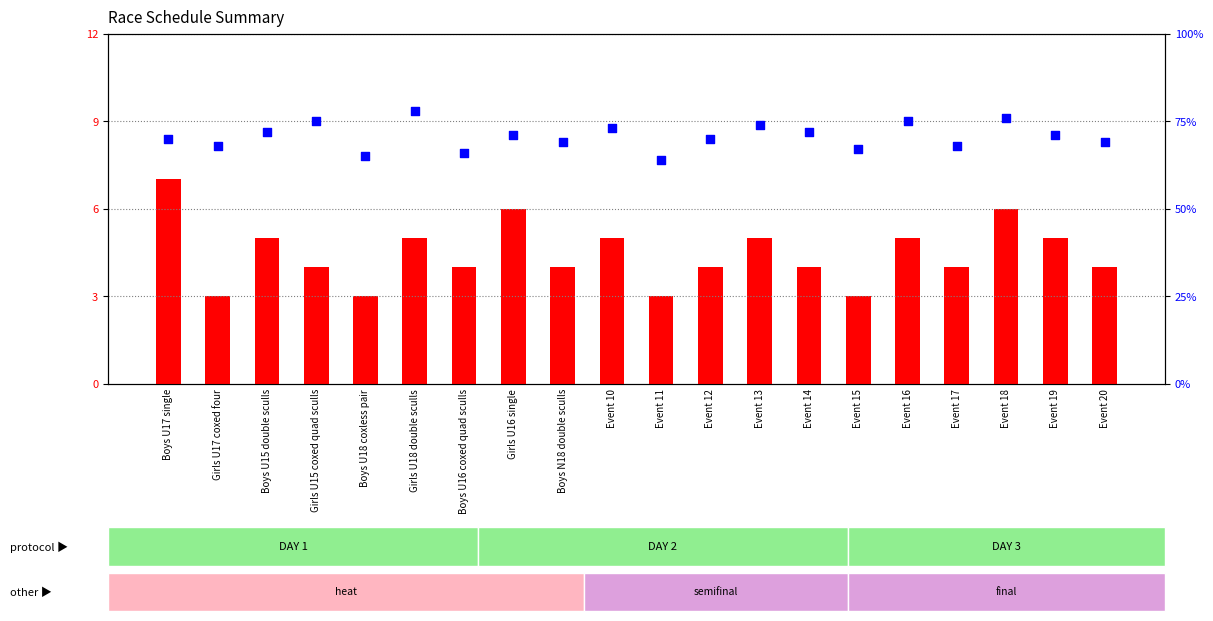

Which series has the largest total across all categories?

percentile rank within the sample